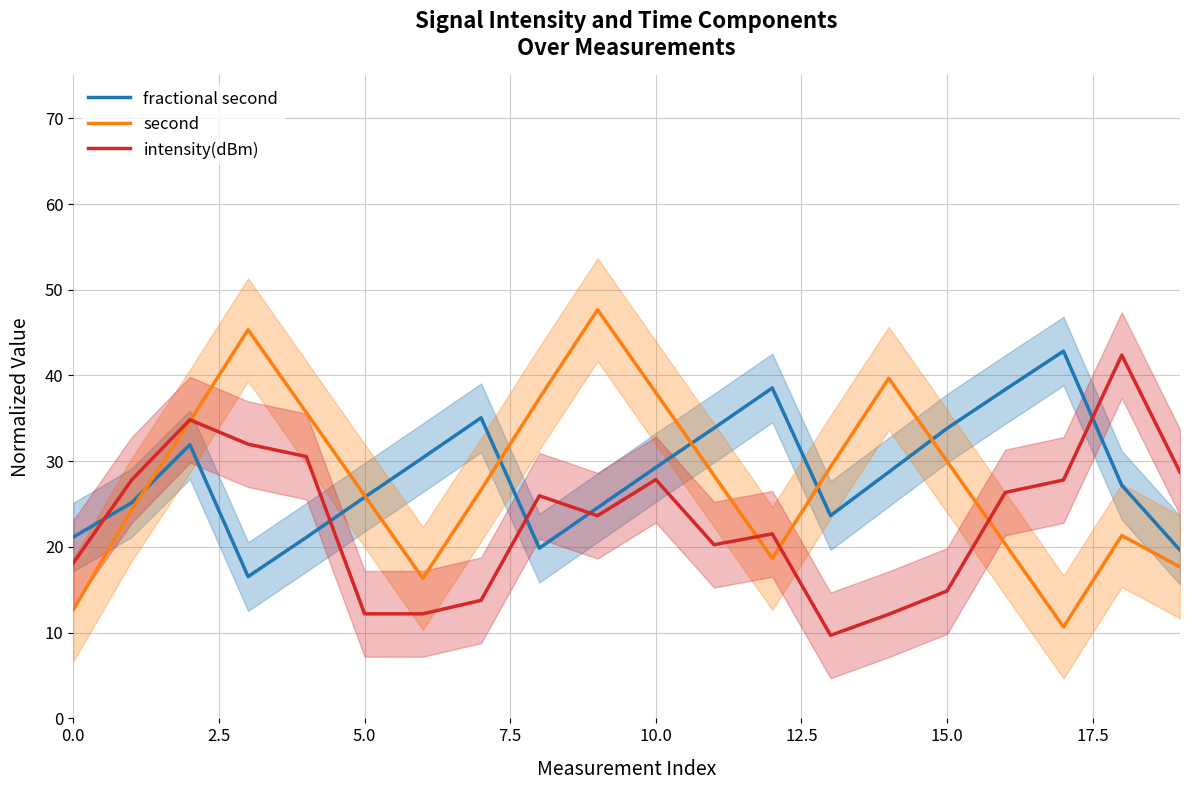

What is the minimum value for fractional second?

16.5